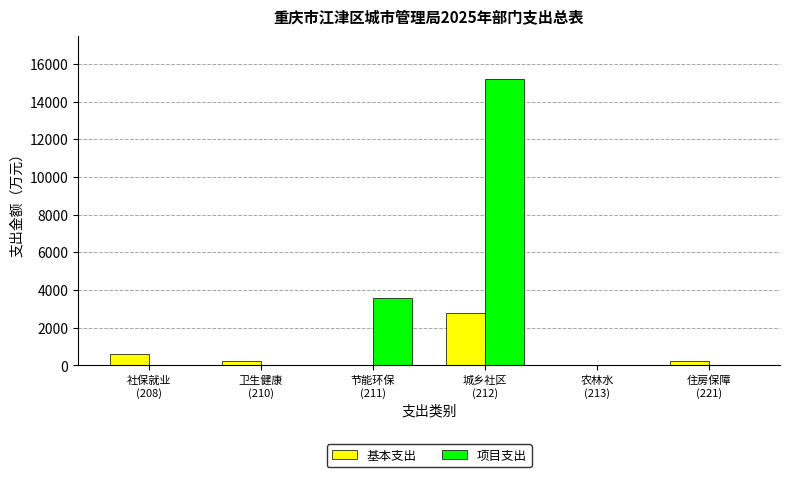

The value of 项目支出 at 社保就业
(208) is 0.0. True or false?

True